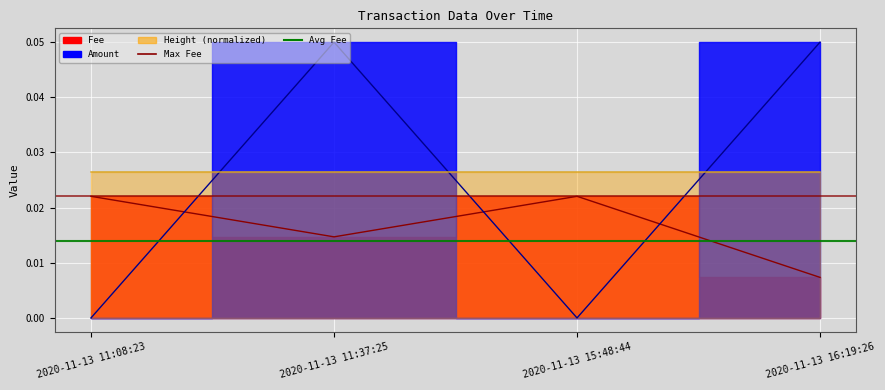

At which label does Max Fee reach its peak?

2020-11-13 11:08:23